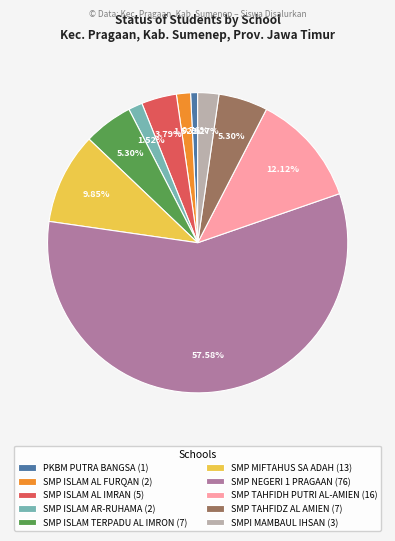

Is the sum of SMP ISLAM AR-RUHAMA (2) and SMP ISLAM TERPADU AL IMRON (7) greater than half?

No